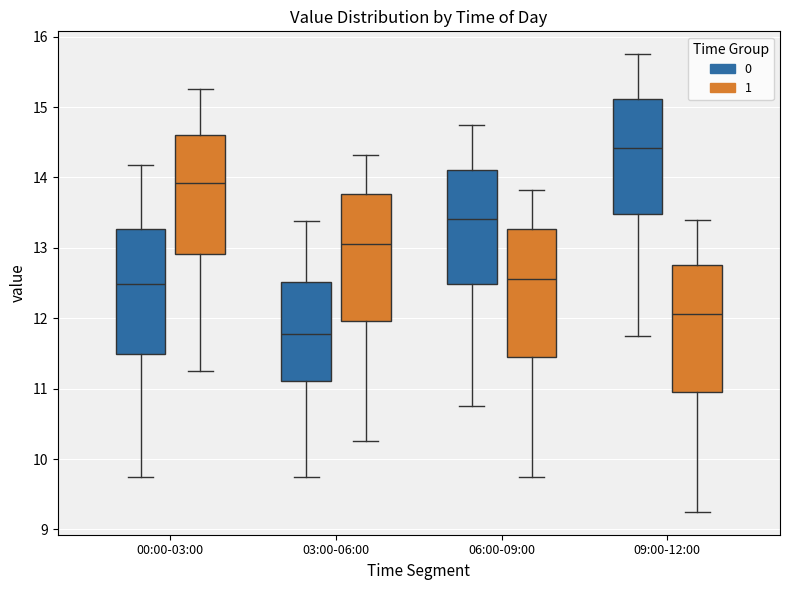

Where does the median line of the box for 09:00-12:00 (0) sit on the y-axis? The values are not printed on the chart, so give them approximately, as read against the axis.

14.4